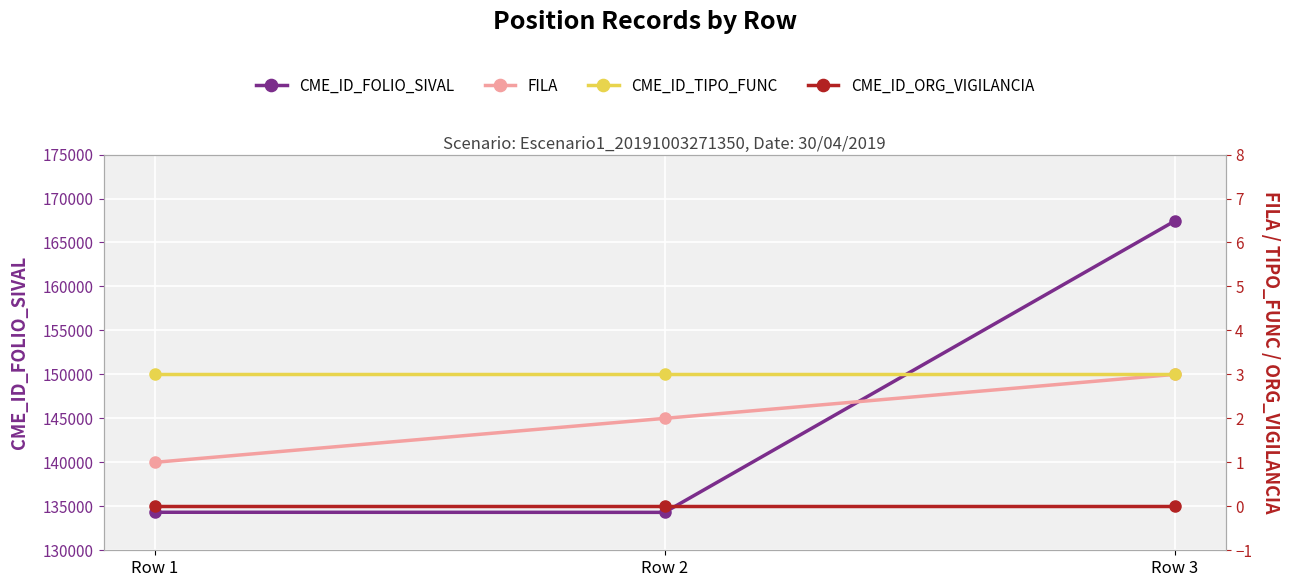

What are all the series names shown in the legend?

CME_ID_FOLIO_SIVAL, FILA, CME_ID_TIPO_FUNC, CME_ID_ORG_VIGILANCIA